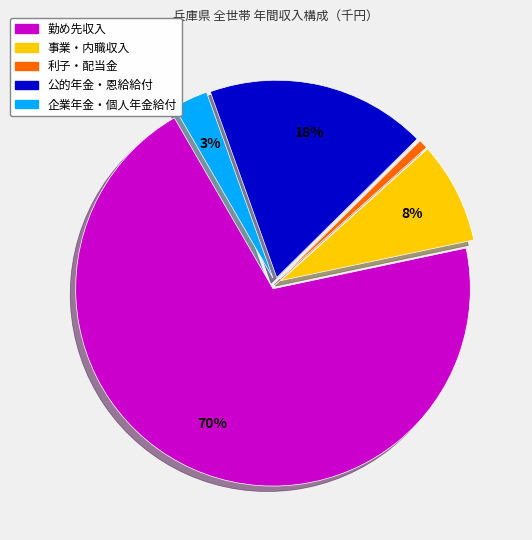

True or false: 勤め先収入 accounts for 70% of the total.

True